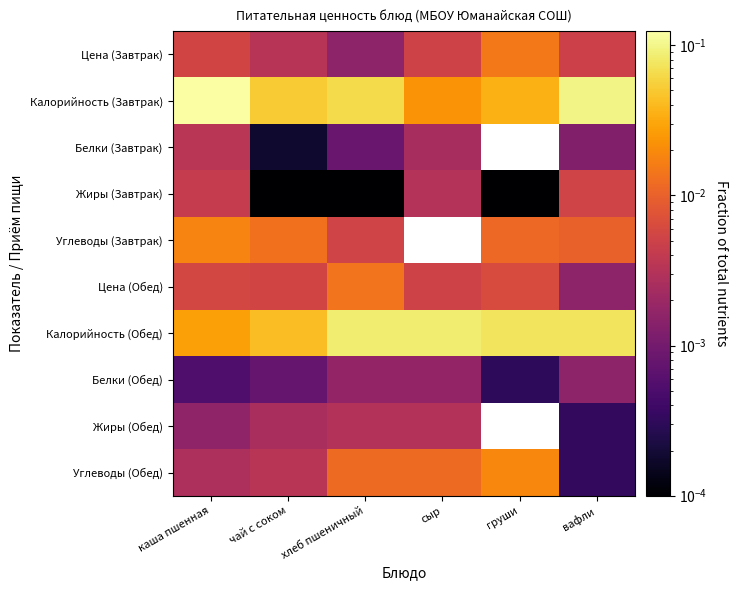

How many series are shown in this chart?

10